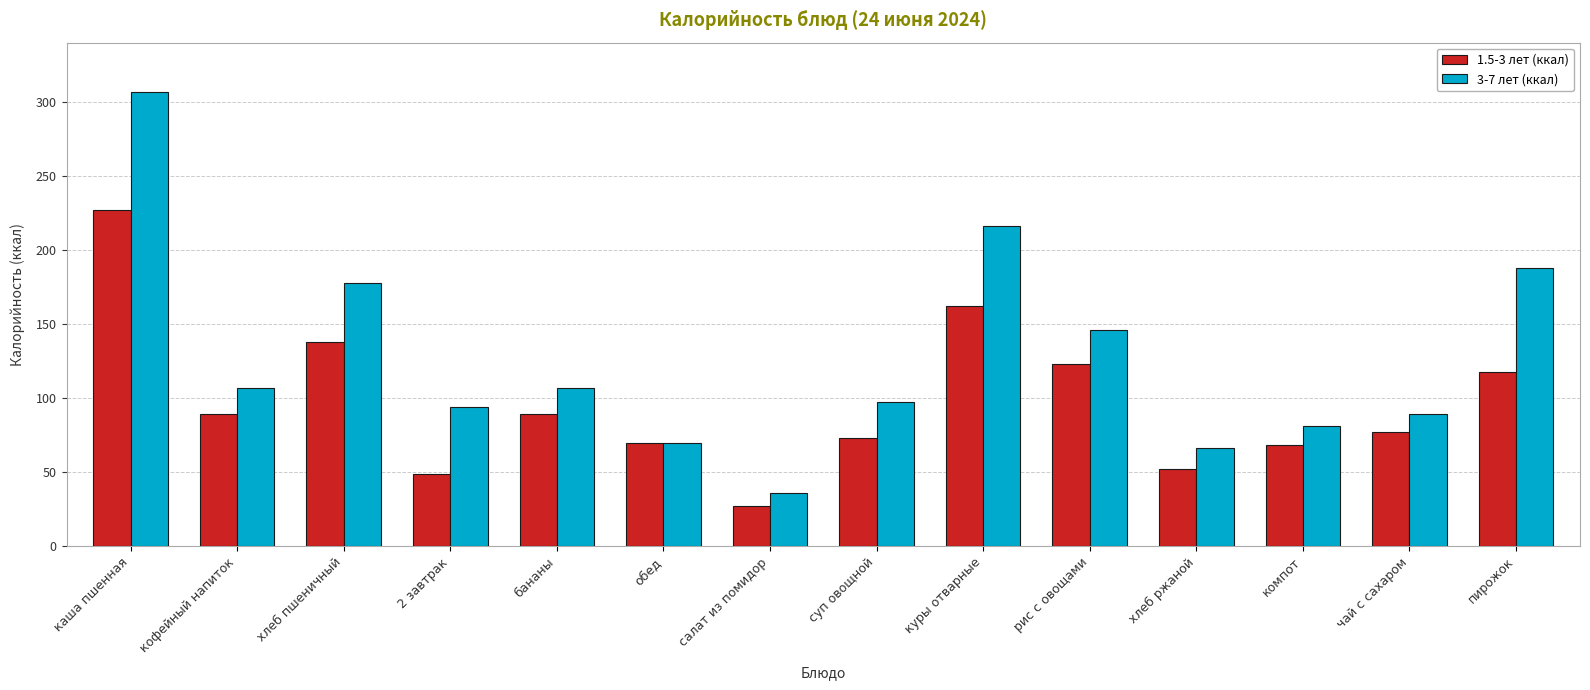

What is the difference between the second highest and second lowest values in the 3-7 лет (ккал) series?

149.9